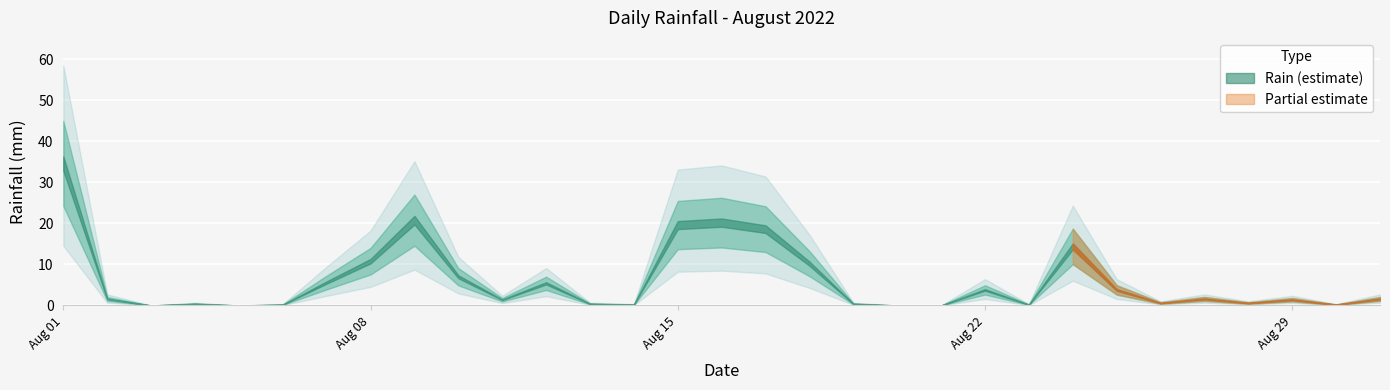

At which label is the value closest to 17?

2022-08-17